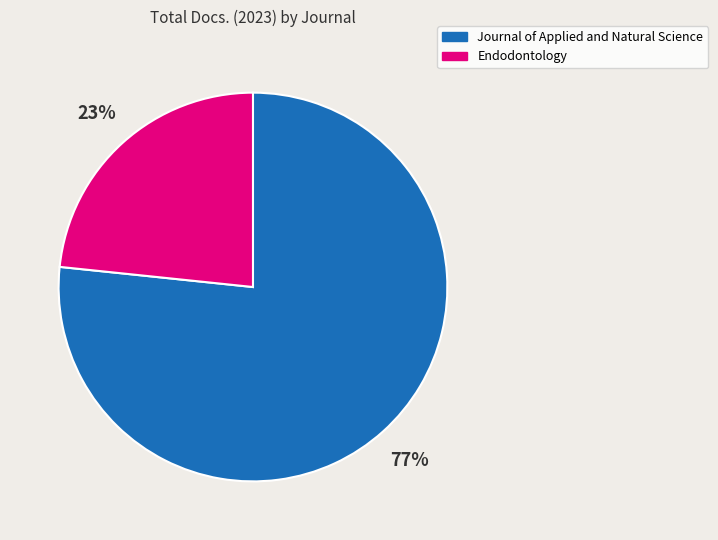

To the nearest percent, what is the average slice percentage?

50%